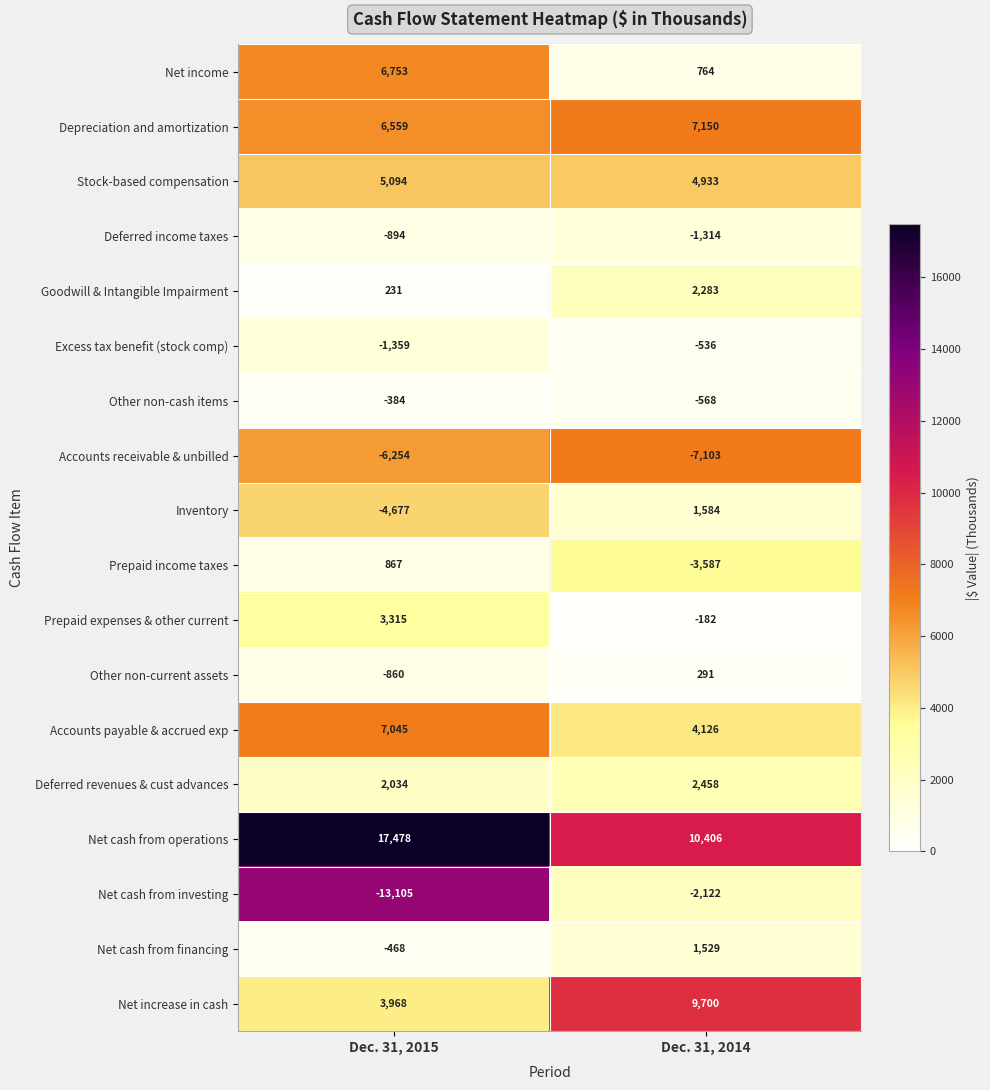

Is the value of Prepaid income taxes at Dec. 31, 2014 greater than the value of Depreciation and amortization at Dec. 31, 2014?

No